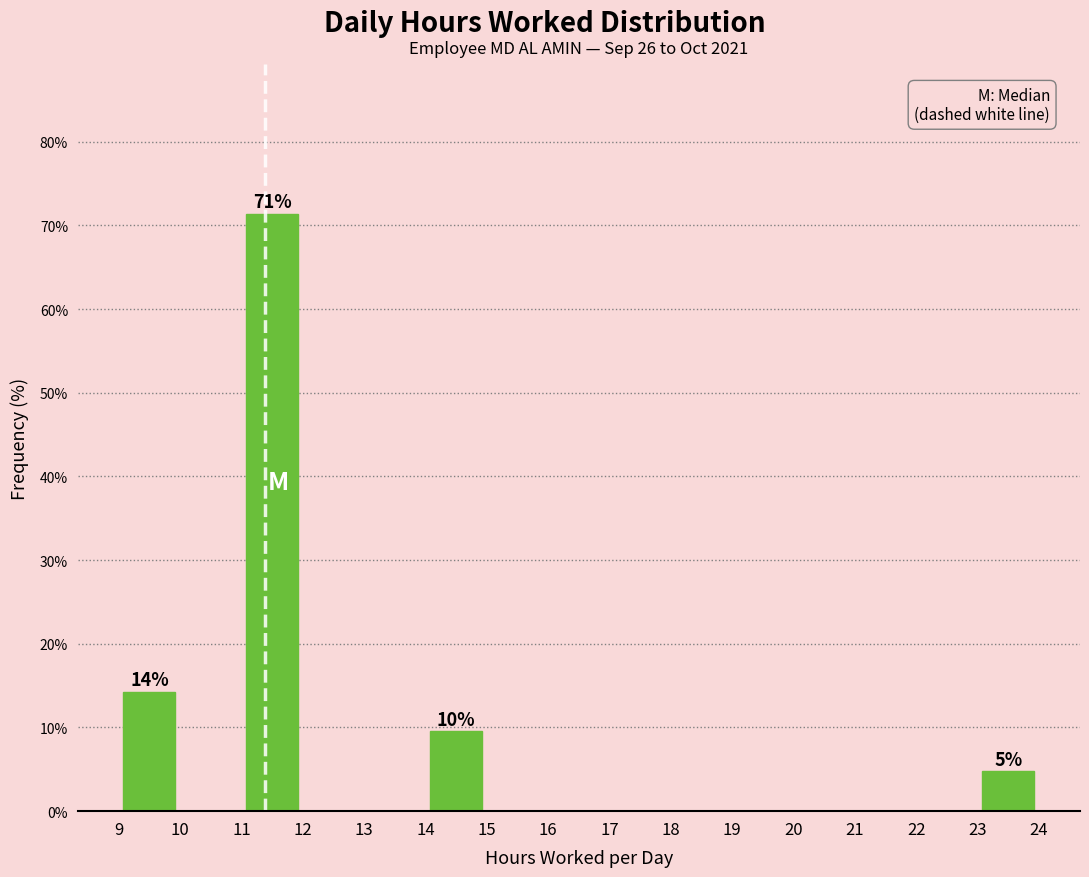

Which range on the x-axis has the tallest bar?

11 to 12